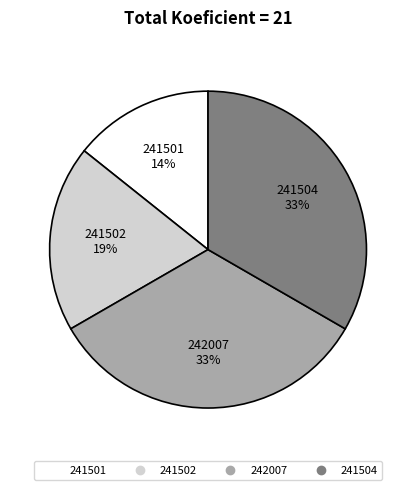

Combined, do 242007 and 241501 account for over 50%?

No